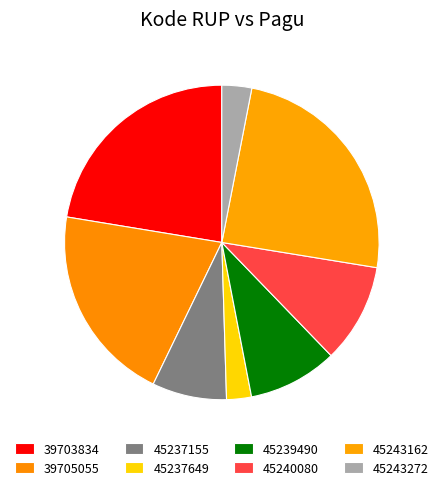

Which slice is the largest?

45243162